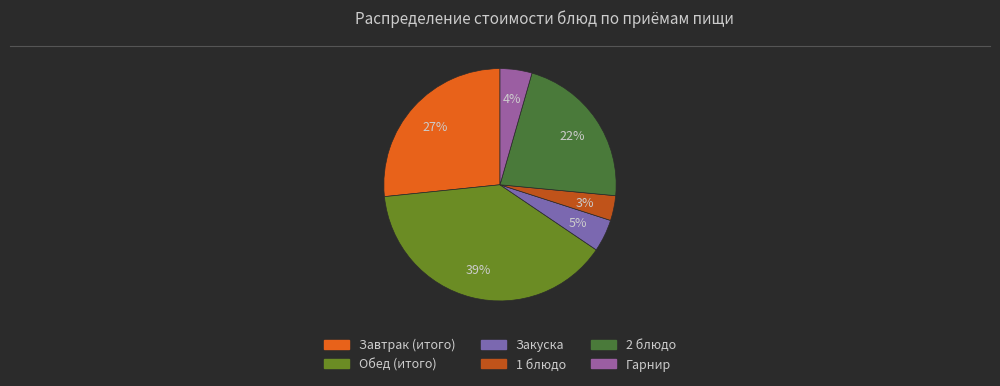

Count the number of slices in the pie.

6